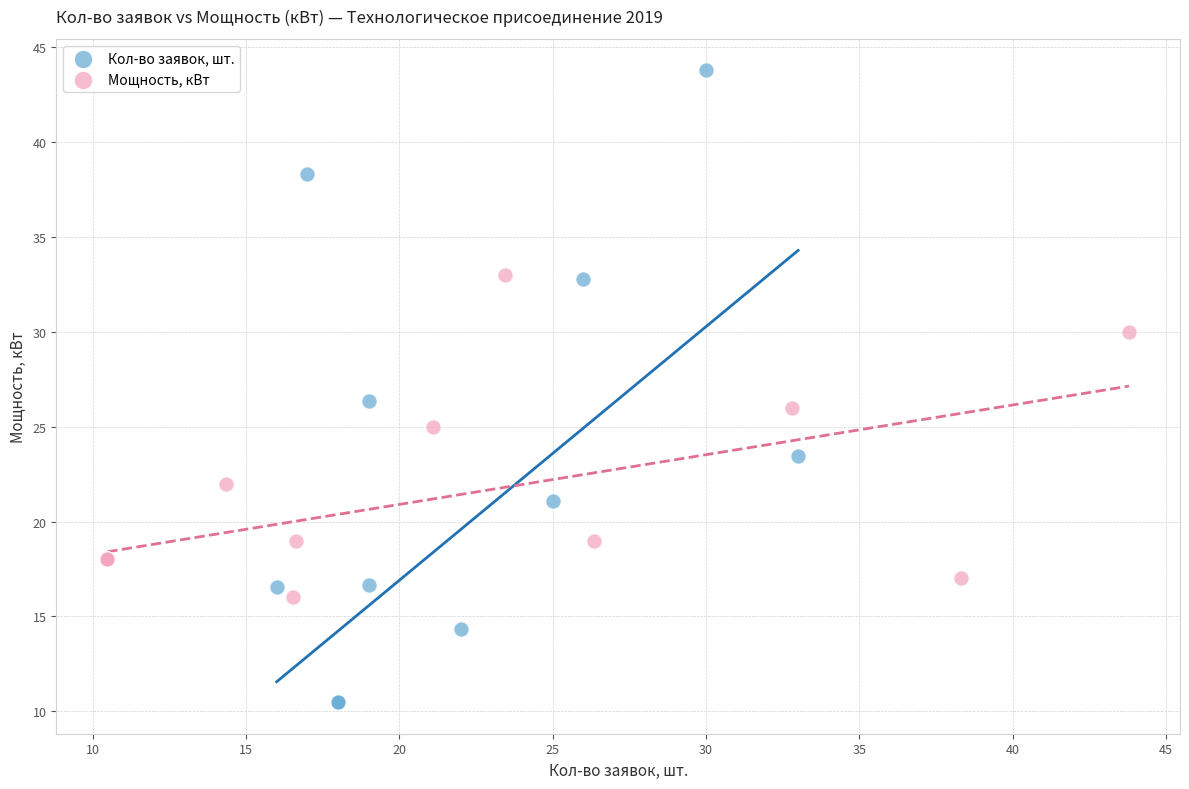

Which series reaches the minimum Y coordinate?

Кол-во заявок, шт.